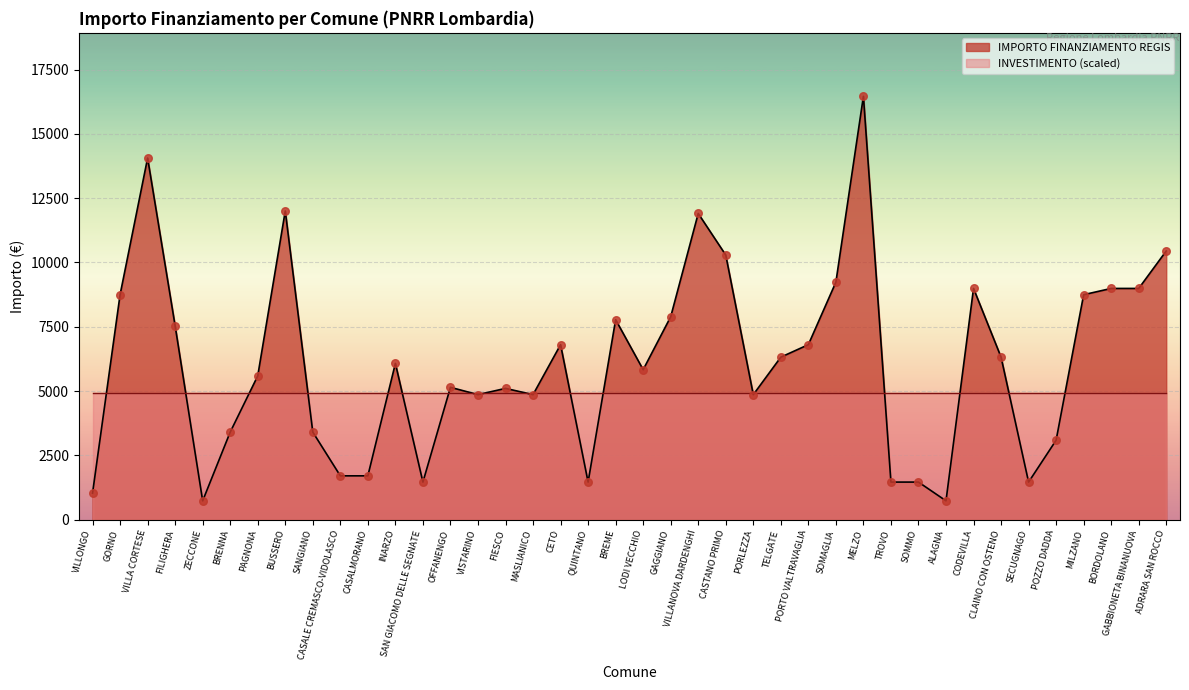

What is the change in value from CASALMORANO to MASLIANICO?

+3159